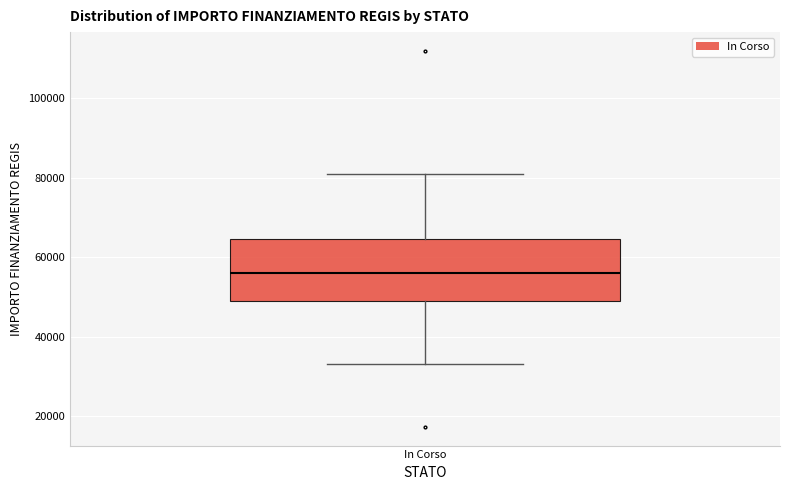

Where does the lower whisker of the box for In Corso end on the y-axis? The values are not printed on the chart, so give them approximately, as read against the axis.

32000